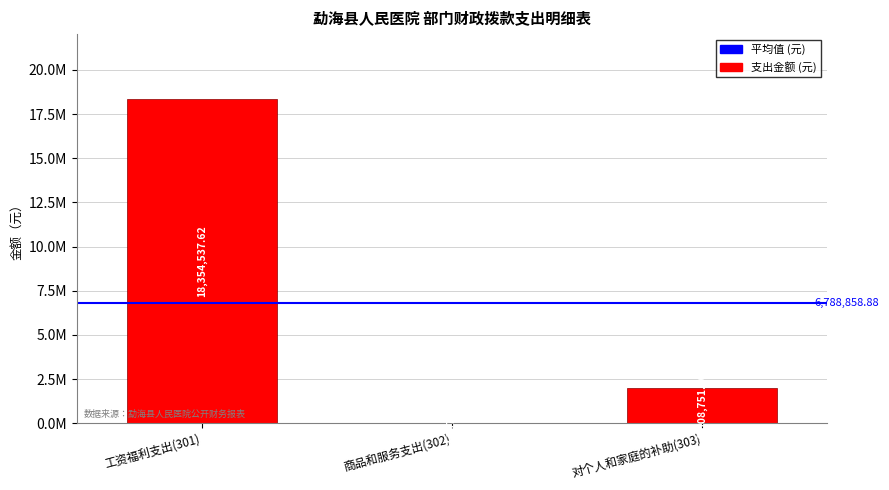

Are the bars horizontal?

No